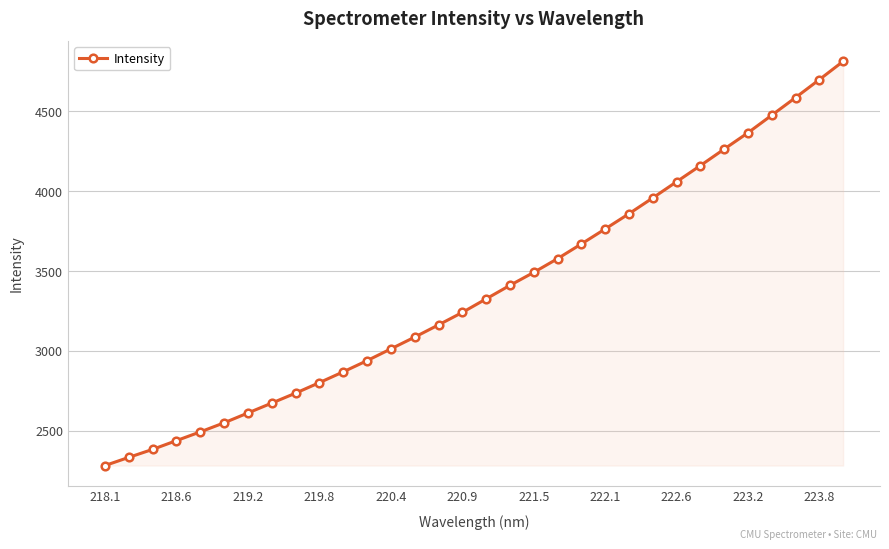

What is the difference between the second highest and minimum values?

2415.4